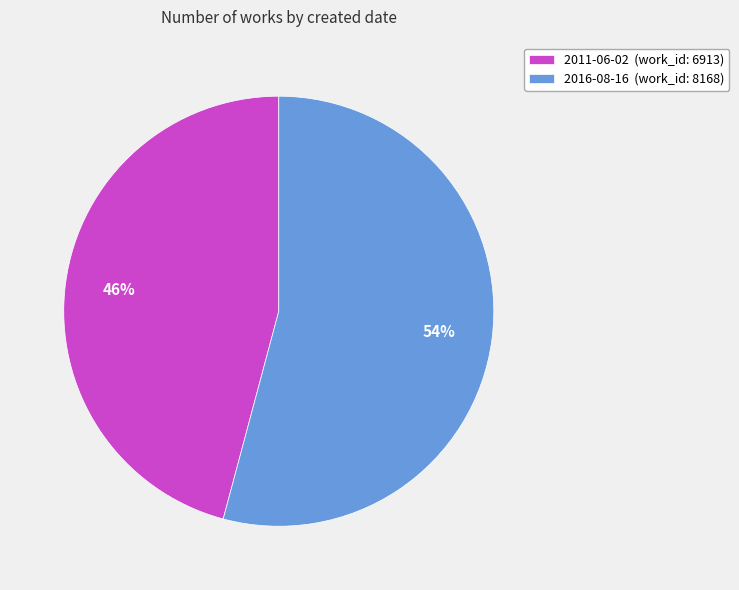

Which slice is the smallest?

2011-06-02